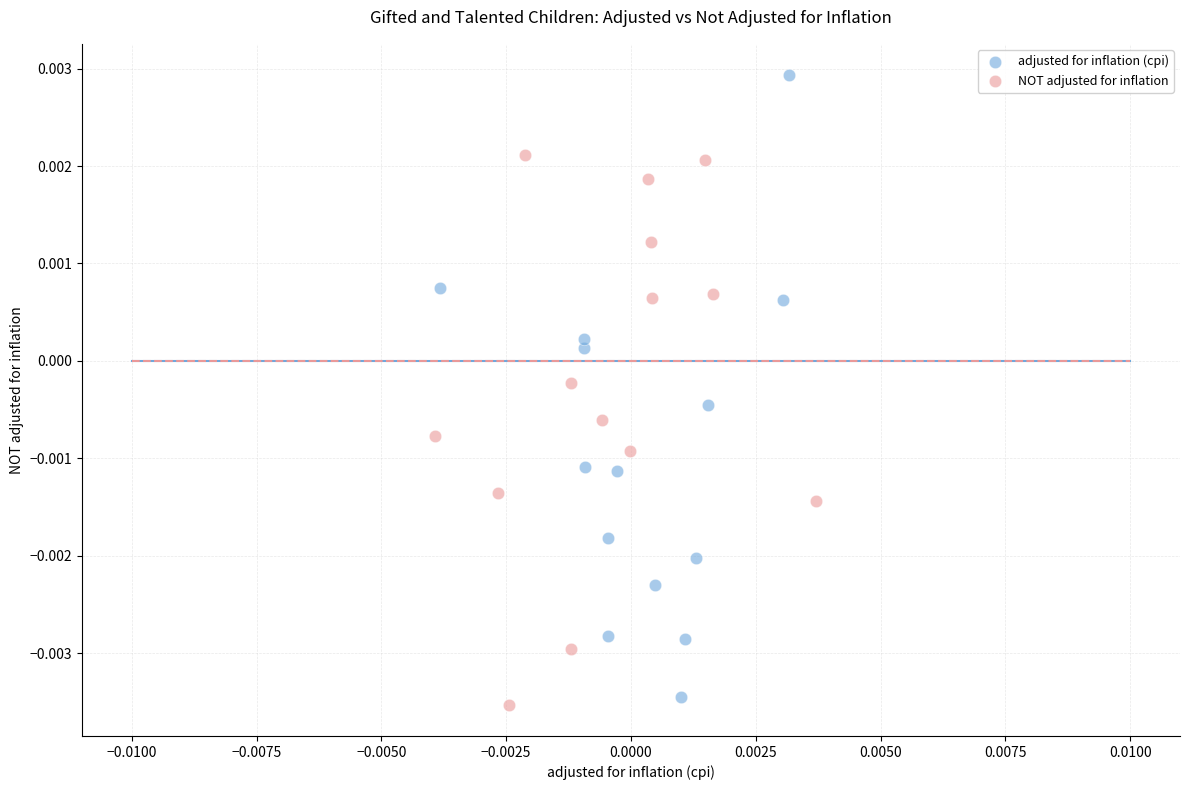

Which series contains the lowest Y value?

NOT adjusted for inflation